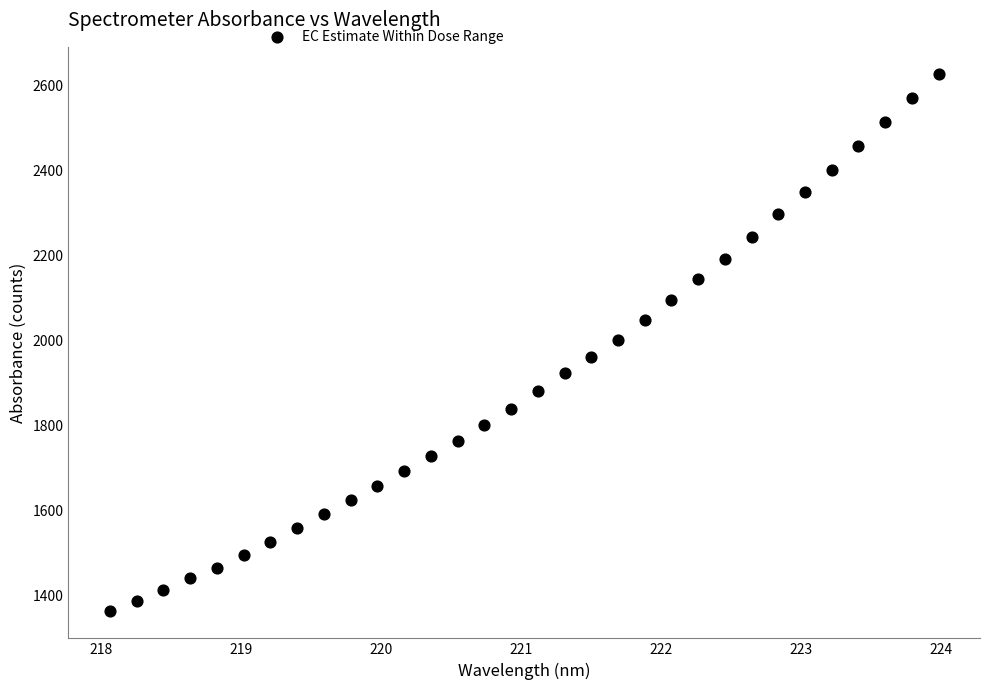

What is the range of X values (max minus min)?

5.9